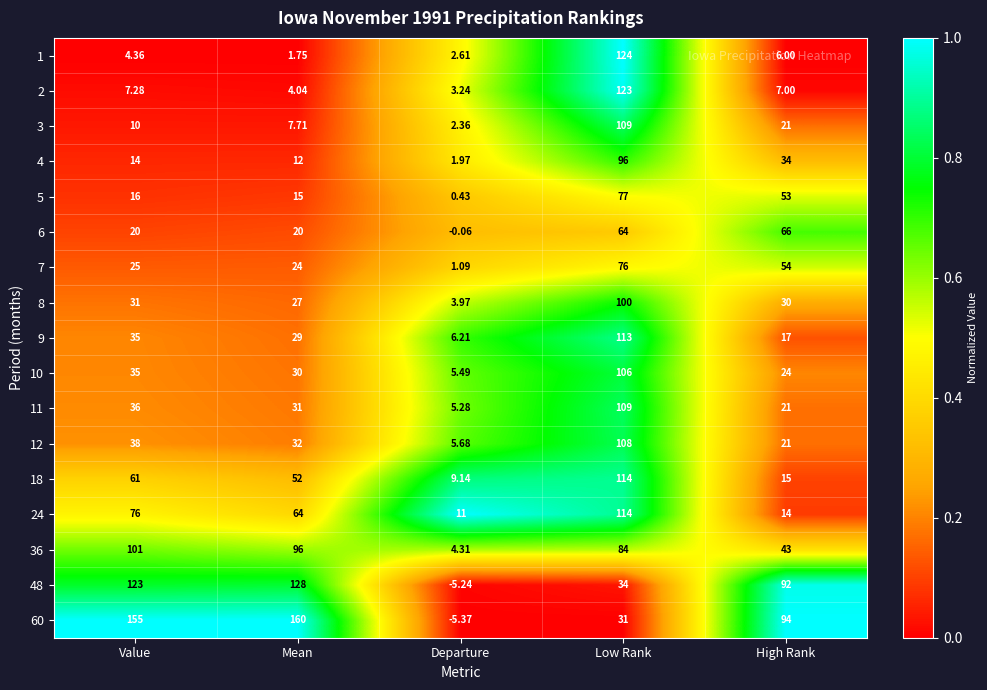

At which category is the sum across all series the highest?

Low Rank